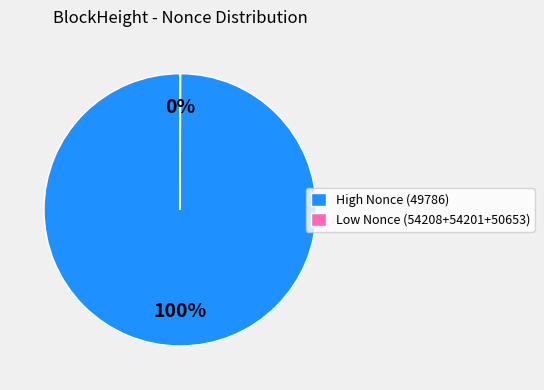

Is it true that High Nonce (49786) is 100% of the pie?

True